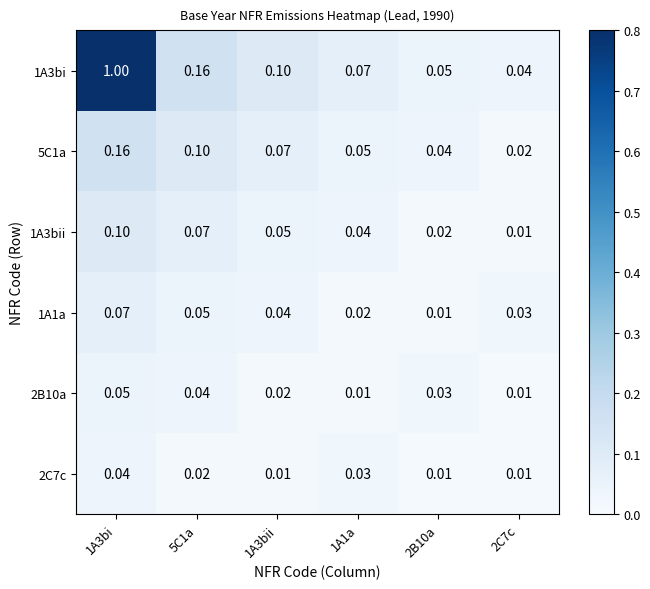

Is the value of 1A3bi at 2B10a greater than the value of 5C1a at 2C7c?

Yes